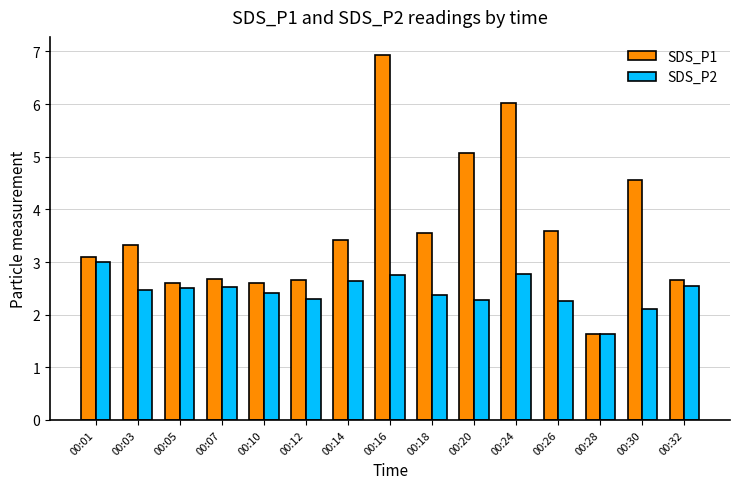

Which series has the largest range (max minus min)?

SDS_P1